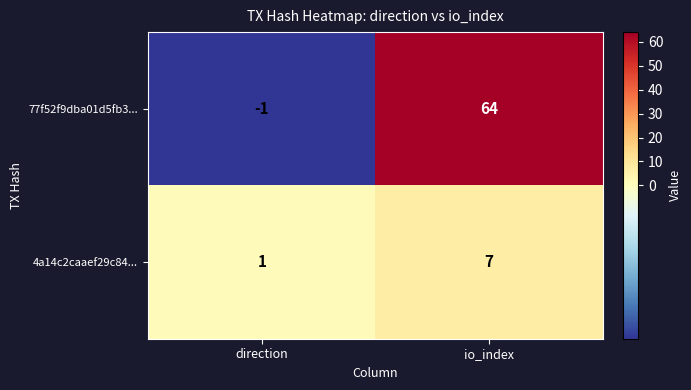

What is the sum of all 4a14c2caaef29c84... values?

8